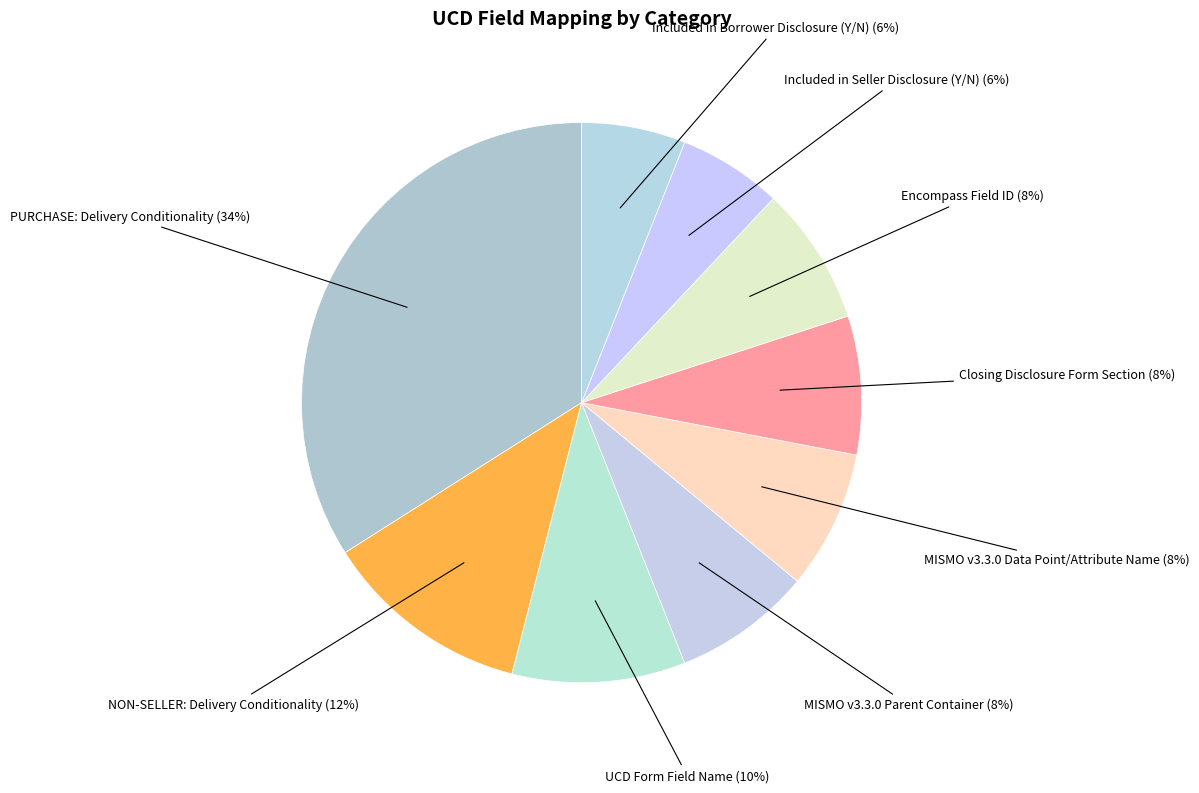

Count the number of slices in the pie.

9